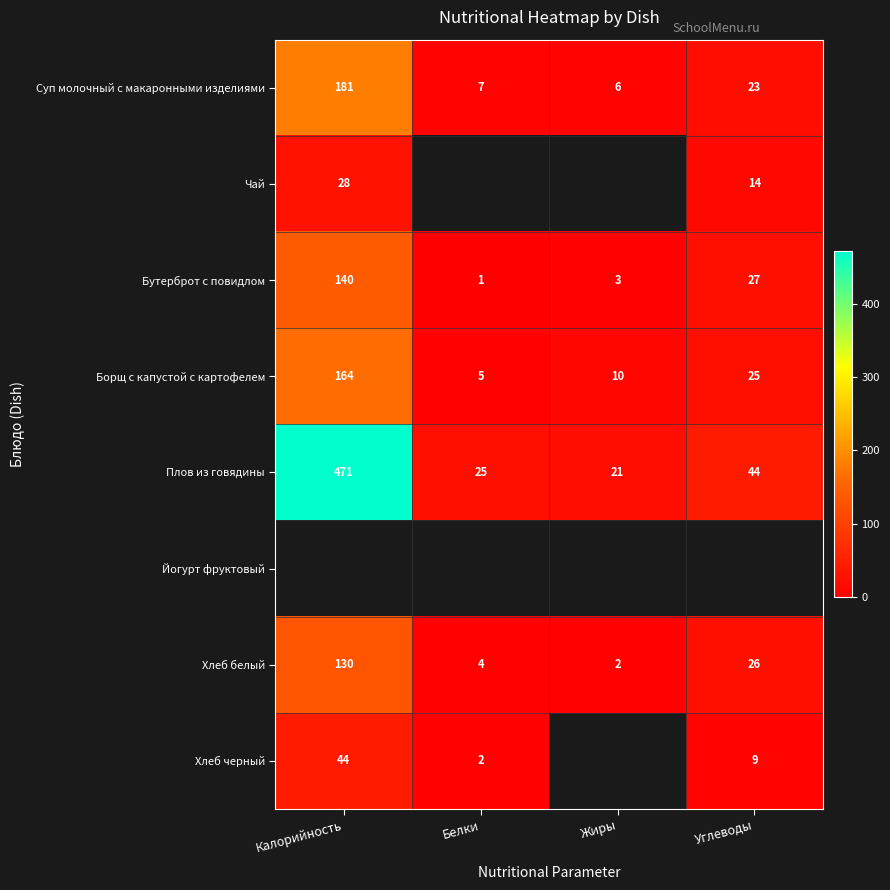

Rank the categories by Плов из говядины value from highest to lowest.

Калорийность, Углеводы, Белки, Жиры